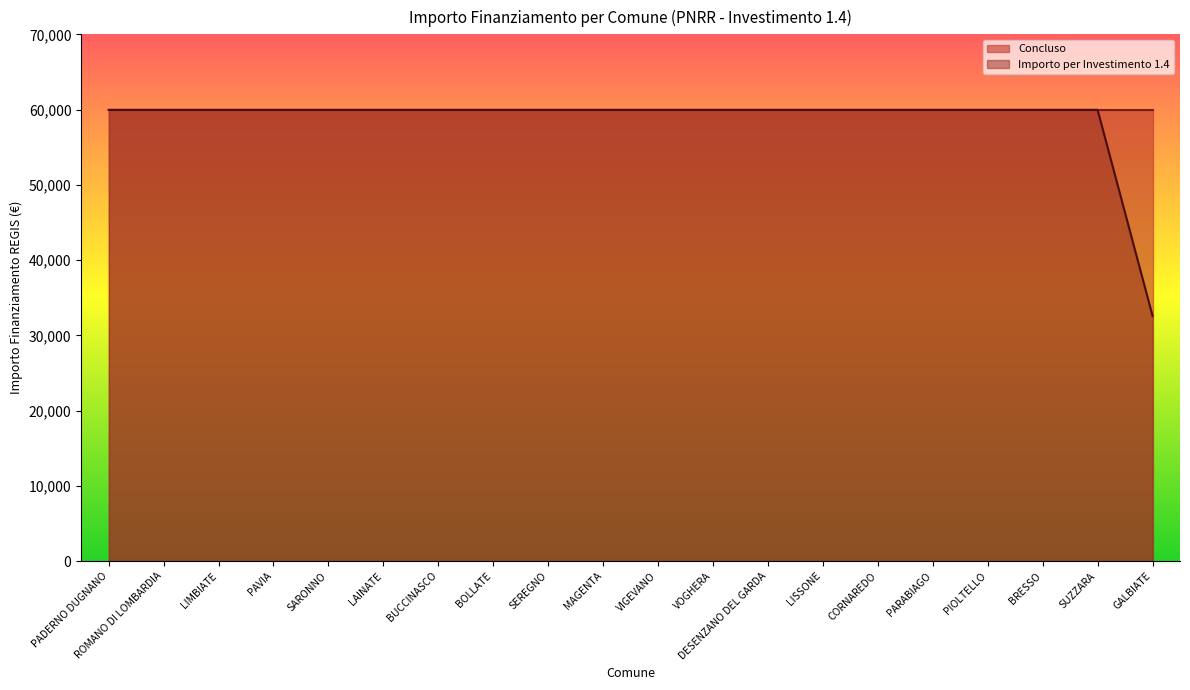

What value does the data have at PAVIA, to the nearest 100?

60000